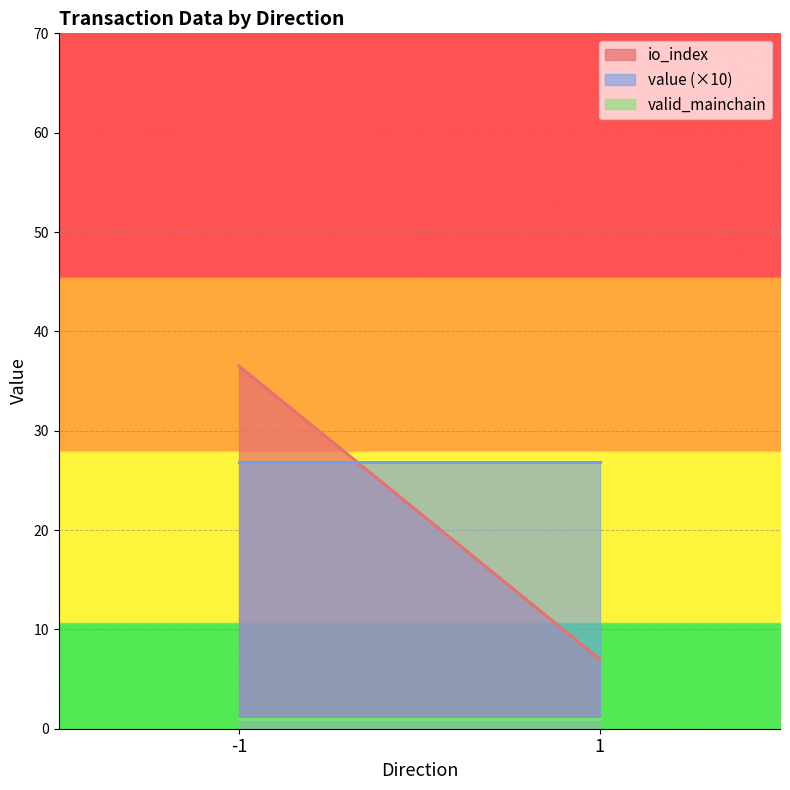

Rank the series by their average value, from highest to lowest.

value (×10), io_index, valid_mainchain